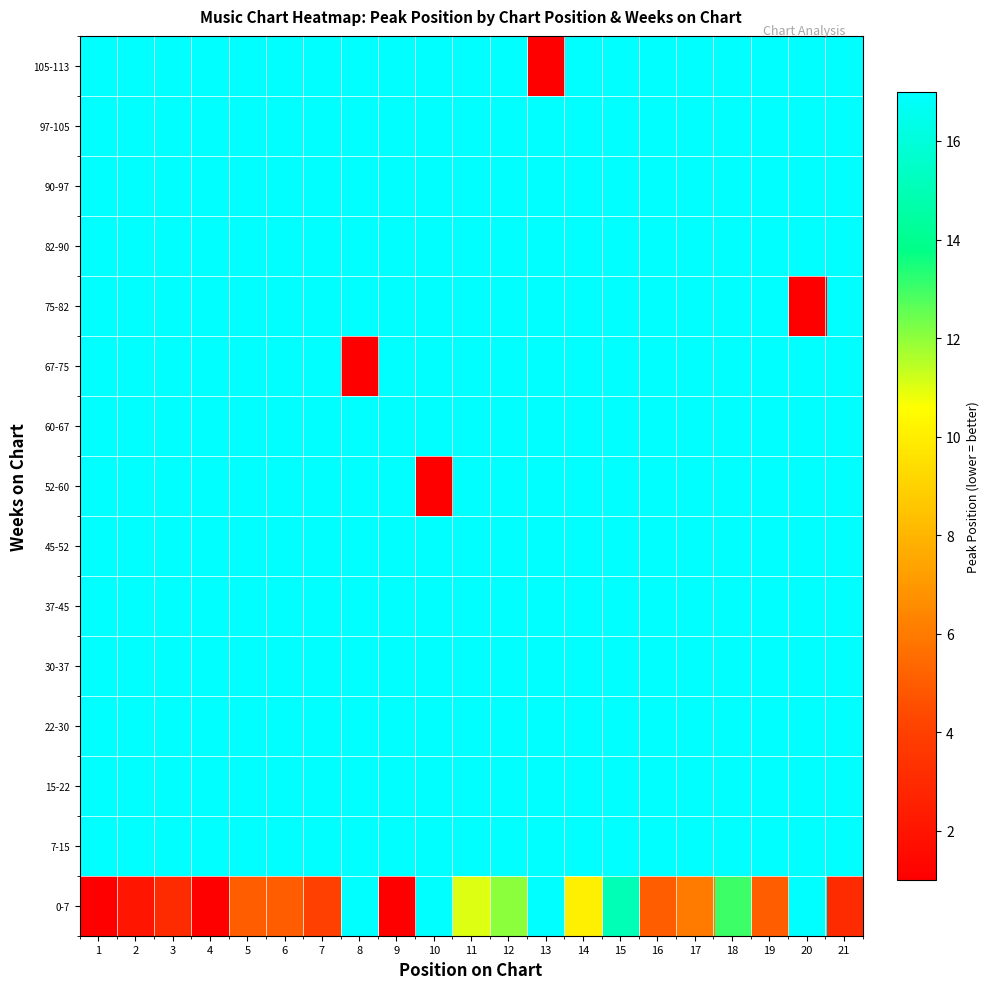

Which category has the highest value across all series?

8